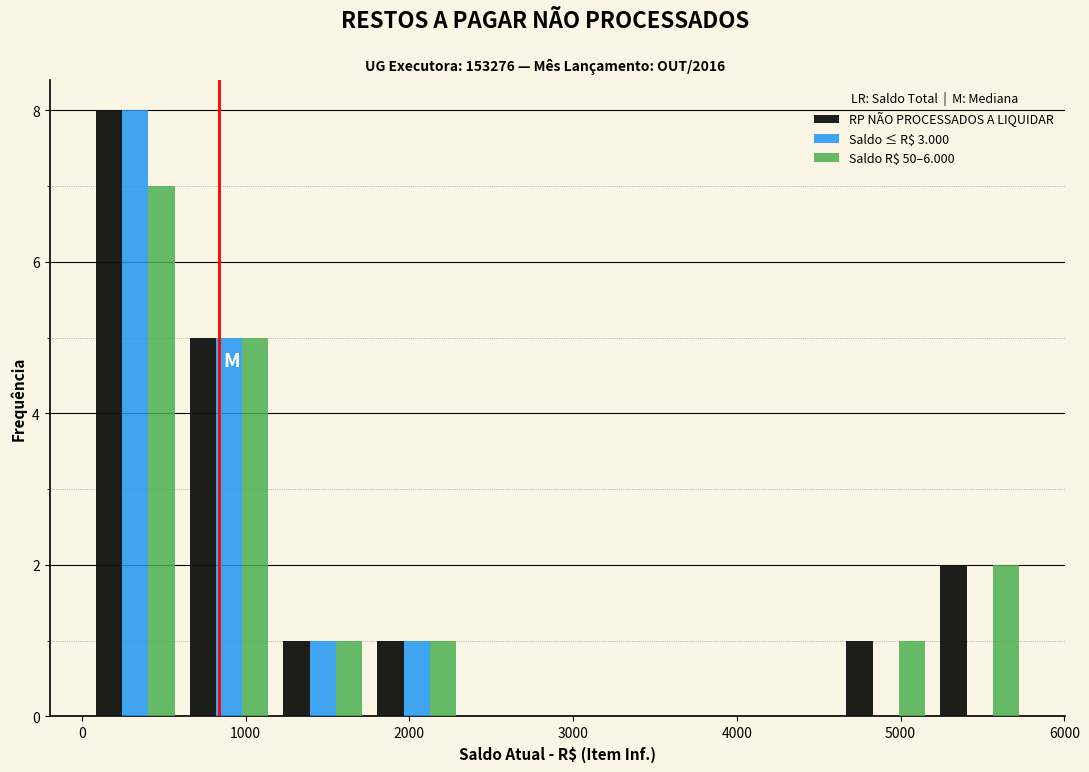

Reading left to right, list every range on the x-axis with the height of the bar of each series over it. Neither the bar edges nor the heights are printed on the chart, so give them approximately, as read against the axes.

0 to 600: RP NÃO PROCESSADOS A LIQUIDAR=8	Saldo ≤ R$ 3.000=8	Saldo R$ 50–6.000=7
600 to 1200: RP NÃO PROCESSADOS A LIQUIDAR=5	Saldo ≤ R$ 3.000=5	Saldo R$ 50–6.000=5
1200 to 1800: RP NÃO PROCESSADOS A LIQUIDAR=1	Saldo ≤ R$ 3.000=1	Saldo R$ 50–6.000=1
1800 to 2300: RP NÃO PROCESSADOS A LIQUIDAR=1	Saldo ≤ R$ 3.000=1	Saldo R$ 50–6.000=1
2300 to 2900: RP NÃO PROCESSADOS A LIQUIDAR=0	Saldo ≤ R$ 3.000=0	Saldo R$ 50–6.000=0
2900 to 3500: RP NÃO PROCESSADOS A LIQUIDAR=0	Saldo ≤ R$ 3.000=0	Saldo R$ 50–6.000=0
3500 to 4100: RP NÃO PROCESSADOS A LIQUIDAR=0	Saldo ≤ R$ 3.000=0	Saldo R$ 50–6.000=0
4100 to 4600: RP NÃO PROCESSADOS A LIQUIDAR=0	Saldo ≤ R$ 3.000=0	Saldo R$ 50–6.000=0
4600 to 5200: RP NÃO PROCESSADOS A LIQUIDAR=1	Saldo ≤ R$ 3.000=0	Saldo R$ 50–6.000=1
5200 to 5800: RP NÃO PROCESSADOS A LIQUIDAR=2	Saldo ≤ R$ 3.000=0	Saldo R$ 50–6.000=2